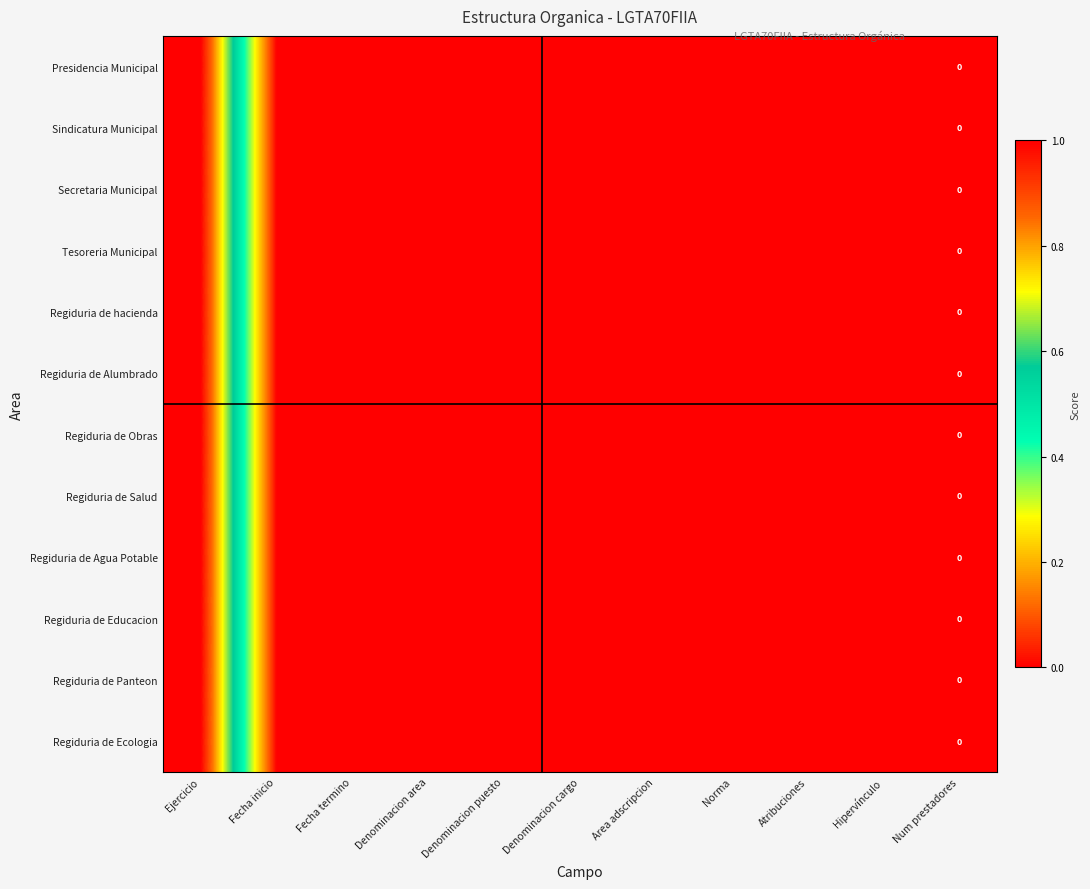

True or false: Regiduria de Agua Potable has a value of -0.7 at Num prestadores.

False